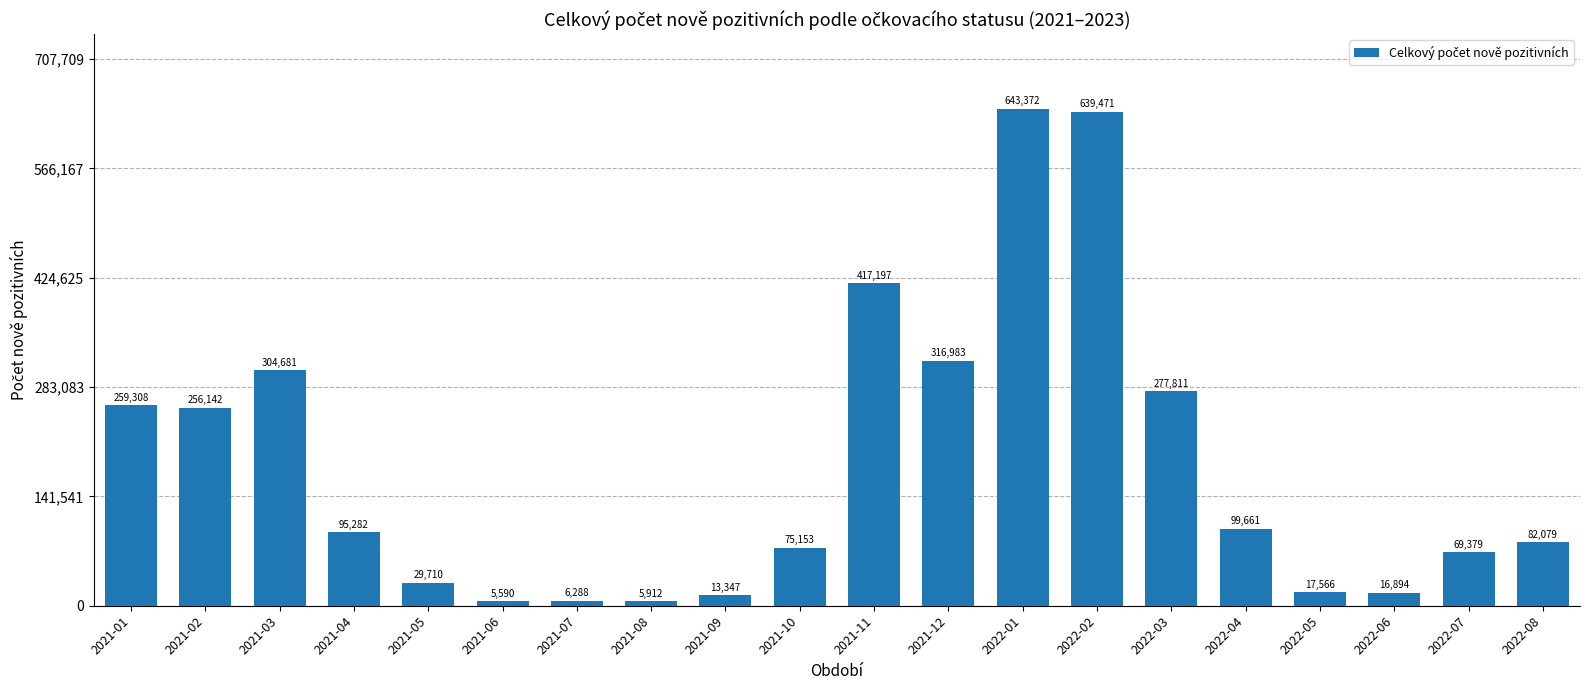

Approximately how many times larger is the value at 2021-07 compared to 2022-08?

0.1